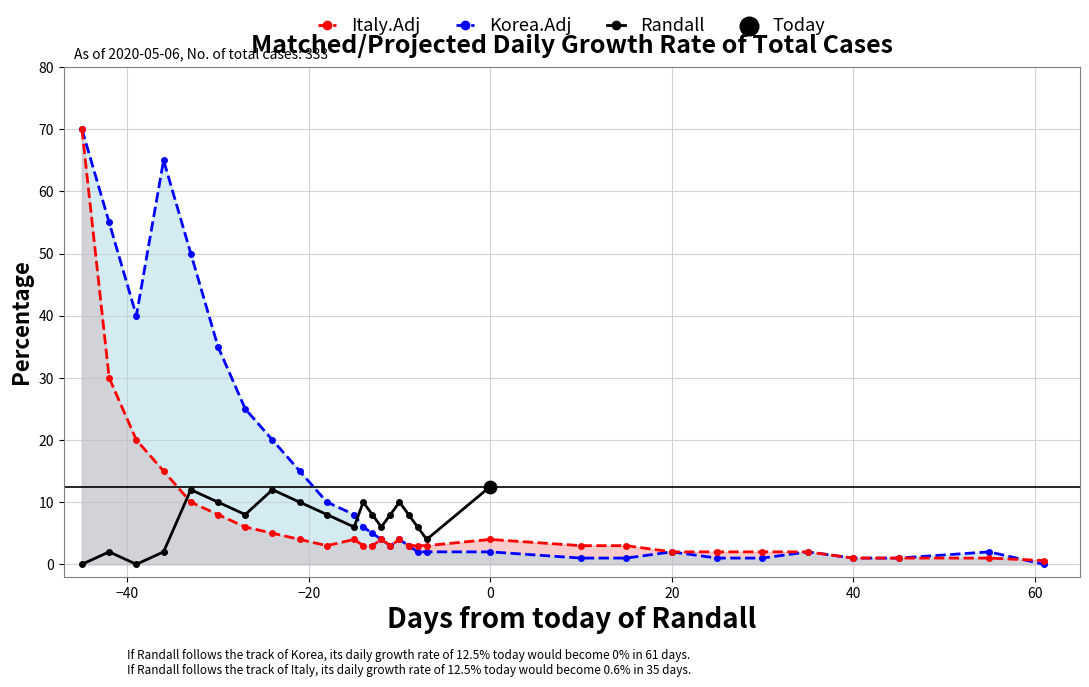

The Korea.Adj series shows 1.0 at 40. True or false?

True